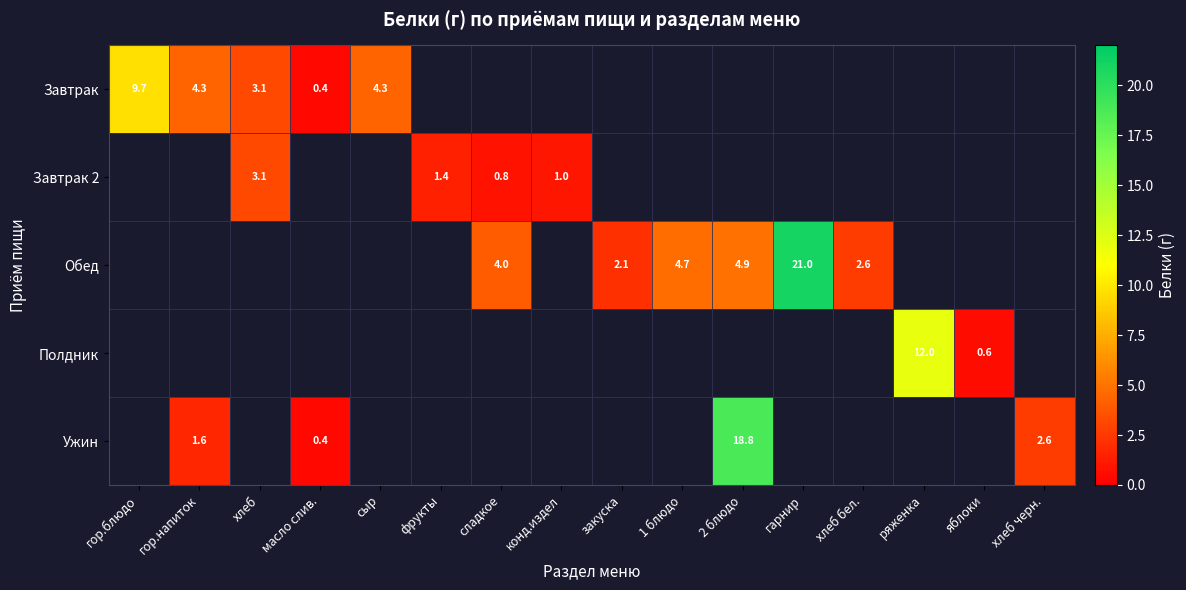

The Обед series shows 3.8 at закуска. True or false?

False